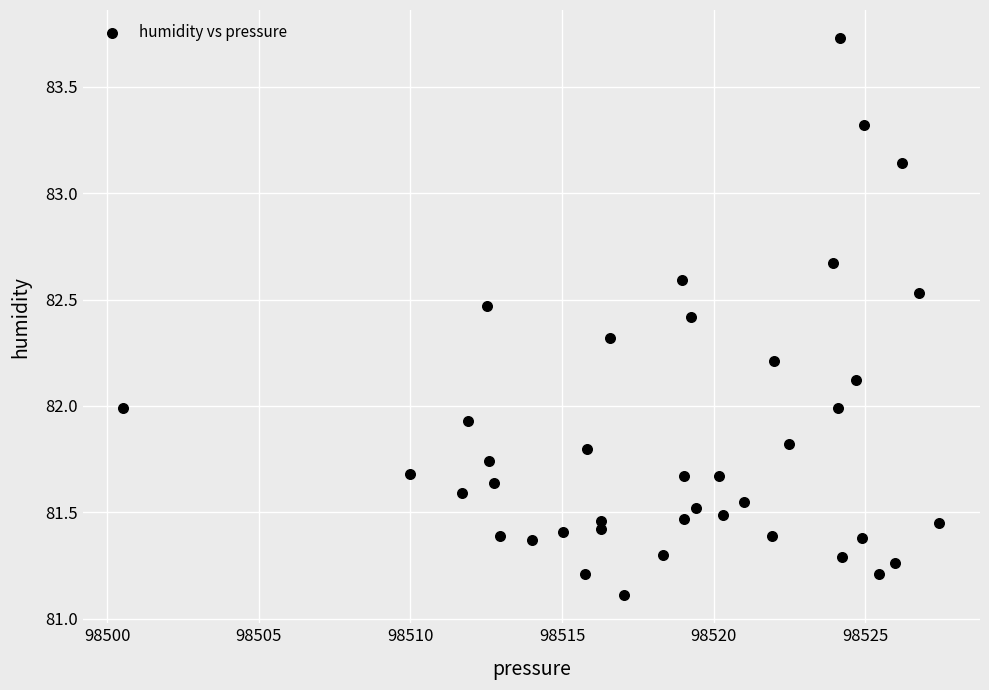

What is the range of Y values (max minus min)?

2.6